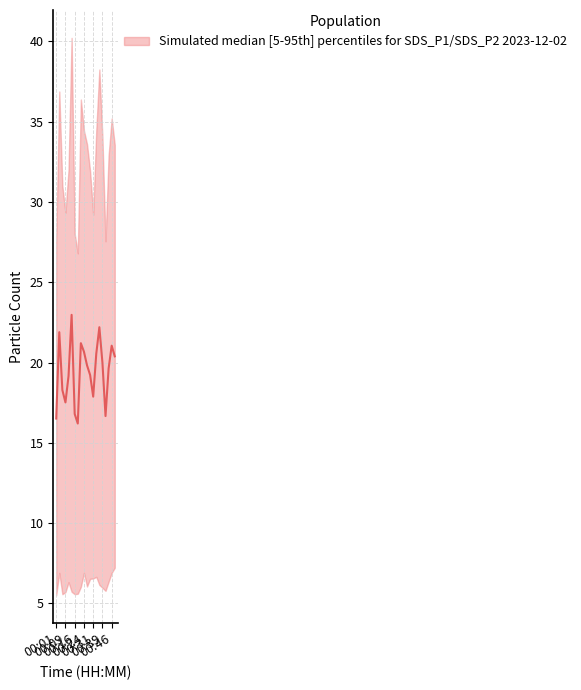

List the labels in order of value, largest first.

00:14, 00:36, 00:04, 00:21, 00:46, 00:24, 00:34, 00:48, 00:39, 00:26, 00:43, 00:29, 00:11, 00:06, 00:31, 00:09, 00:16, 00:41, 00:01, 00:19